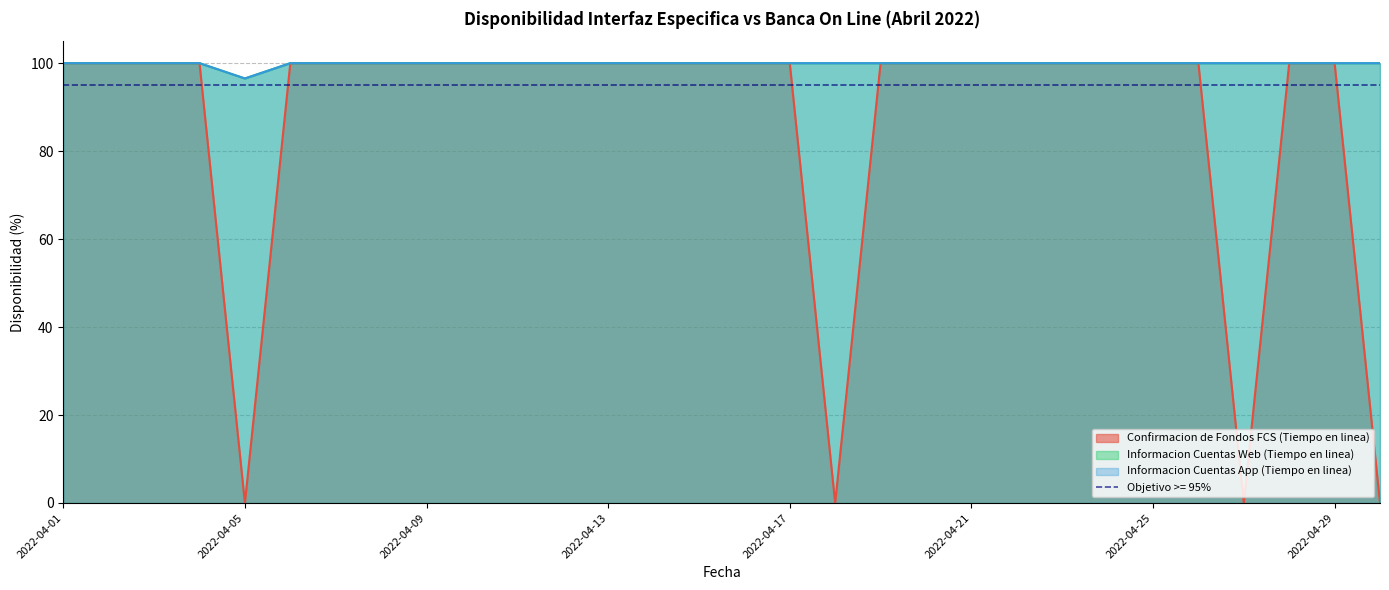

How many values in Confirmacion de Fondos FCS (Tiempo en linea) are above zero?

26